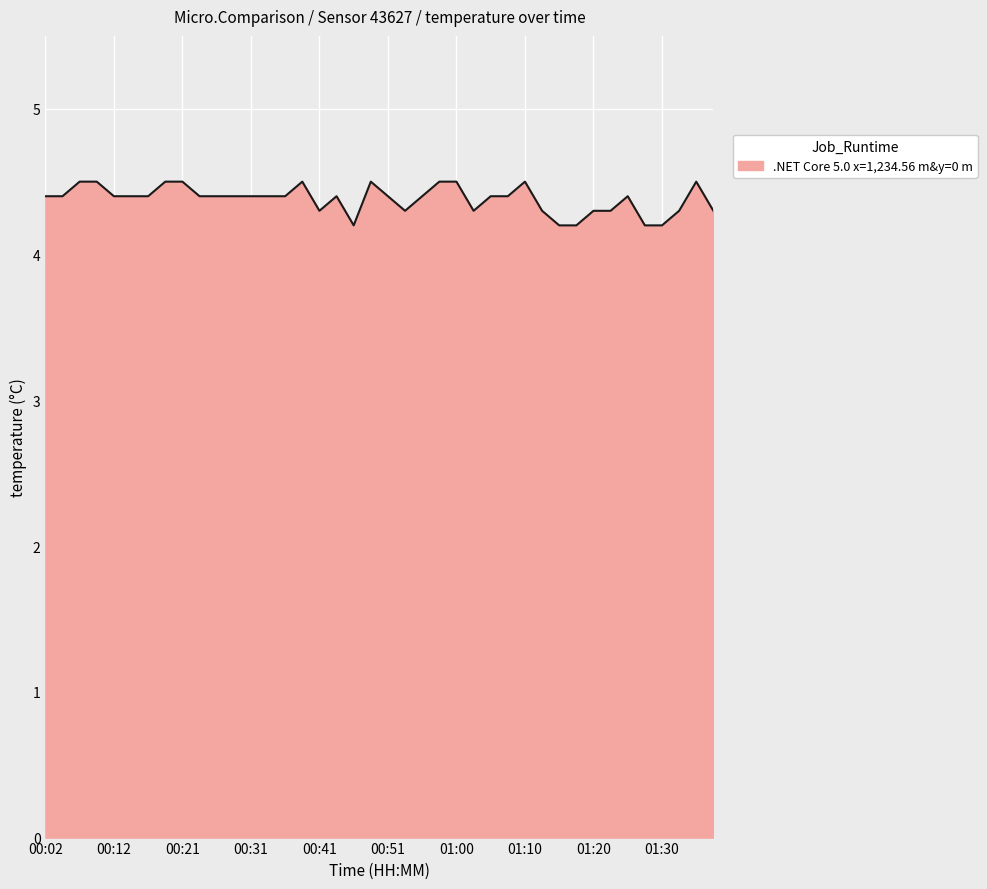

What is the difference between the maximum and minimum values?

0.3